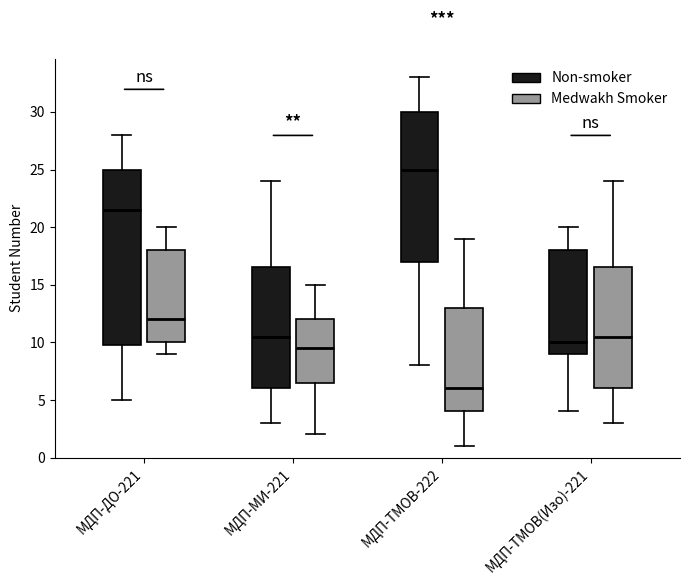

Which box's median line is the lowest?

МДП-ТМОВ-222 (Medwakh Smoker)